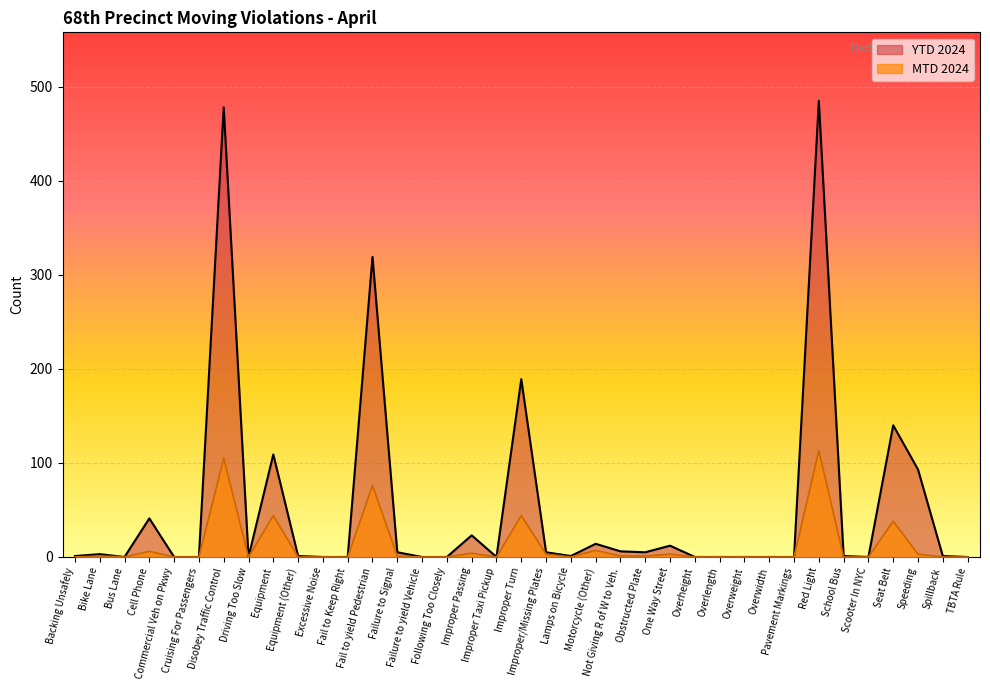

True or false: MTD 2024 and YTD 2024 intersect in this chart.

False